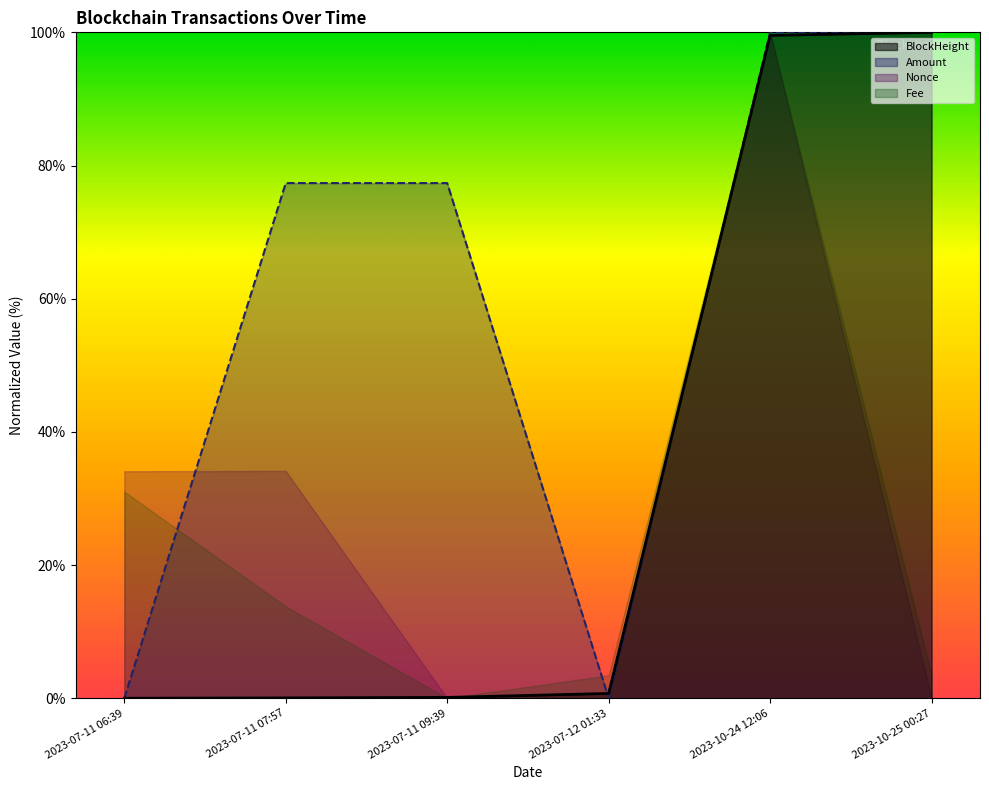

Where is BlockHeight nearest to the value 50?

2023-07-12 01:33